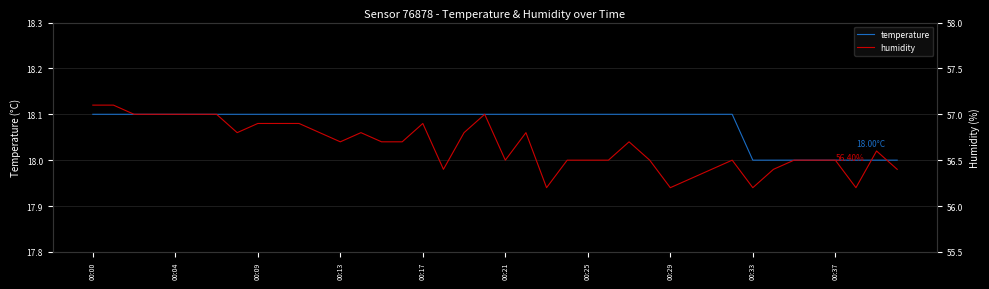

Which series has the widest spread of values?

humidity